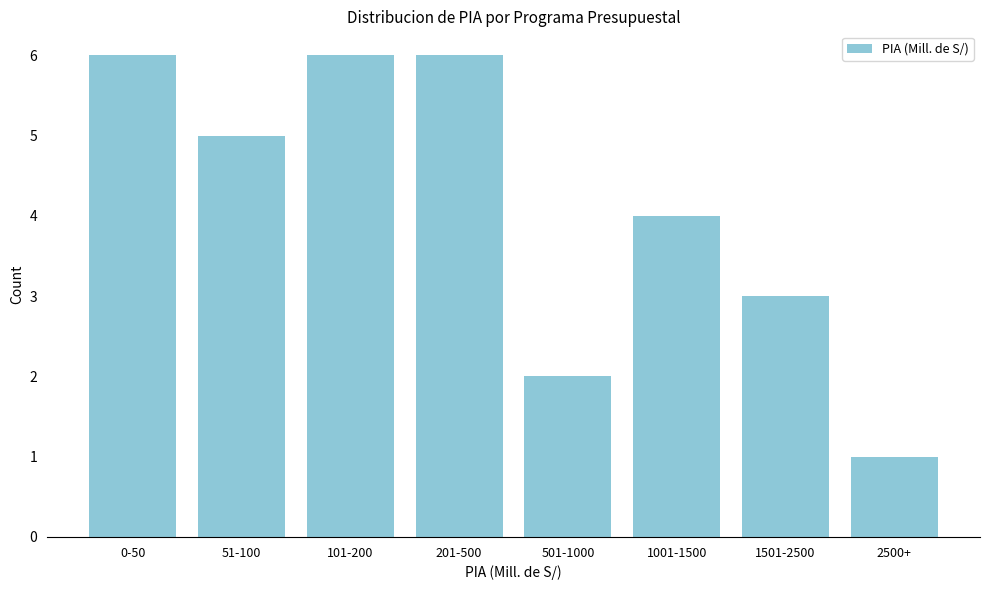

Reading left to right, extract all data points from this chart.

0-50=6	51-100=5	101-200=6	201-500=6	501-1000=2	1001-1500=4	1501-2500=3	2500+=1